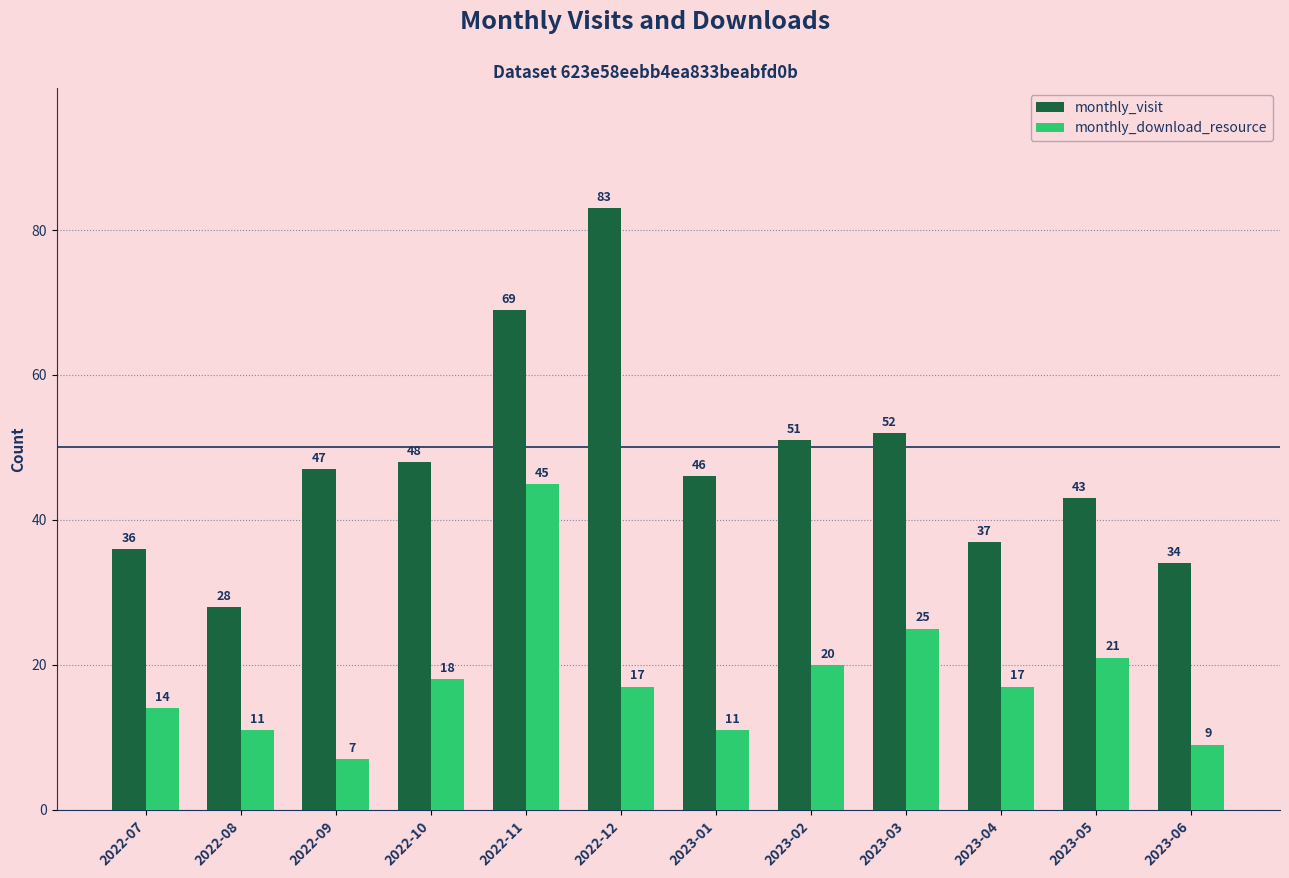

What is the difference between the monthly_visit values at 2022-07 and 2022-10?

12